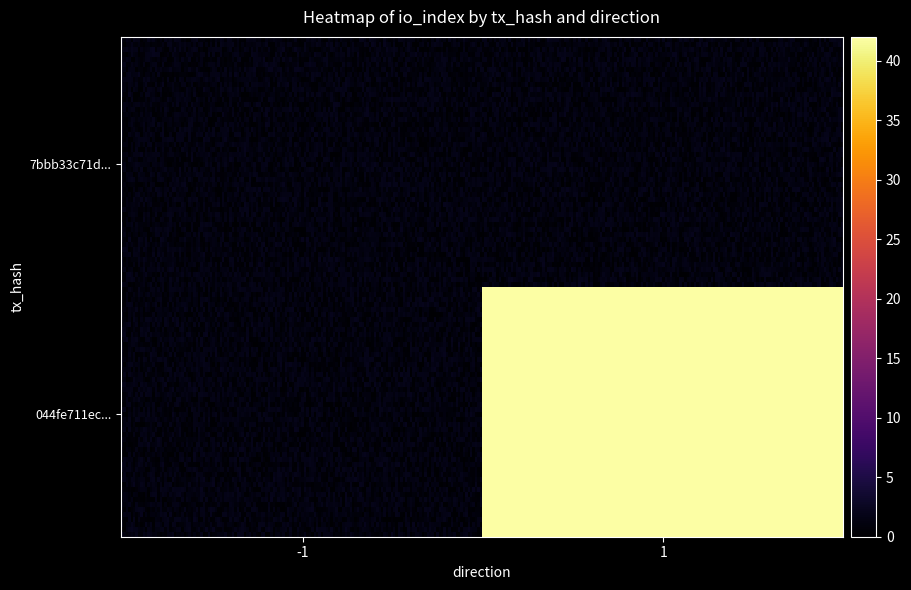

True or false: 044fe711ec5c7ab3c6e07702c32309a4a21d5cc has a value of 42 at 1.

True